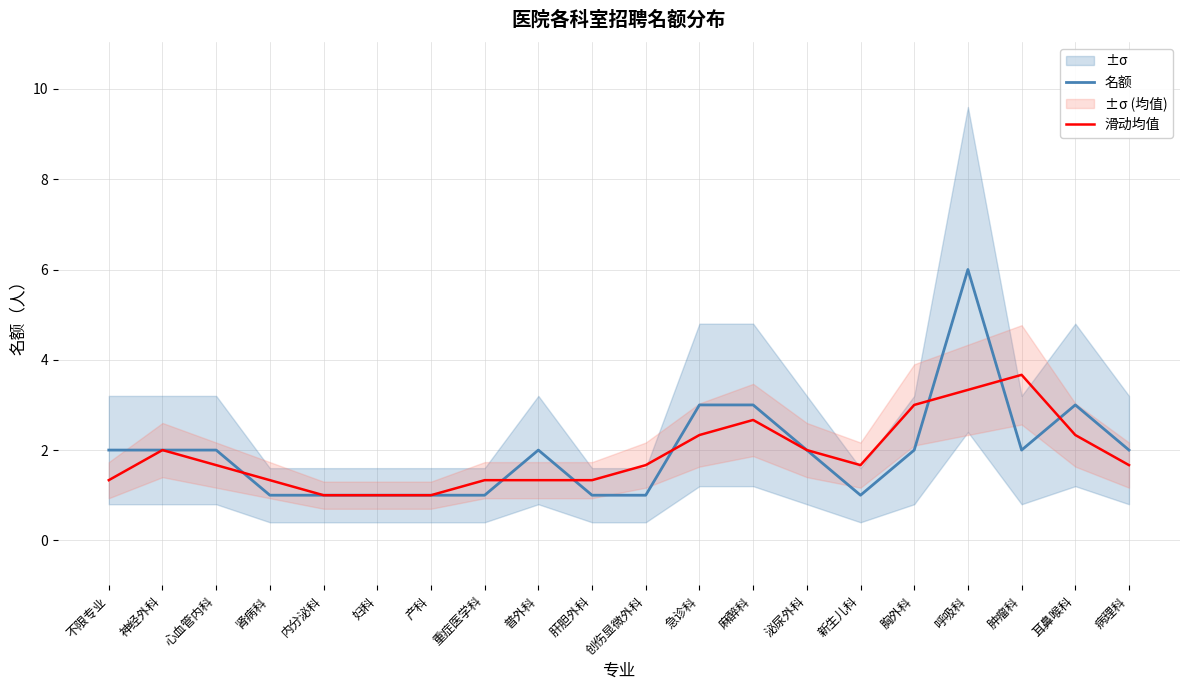

Rank the series by their maximum value, from lowest to highest.

滑动均值, 名额